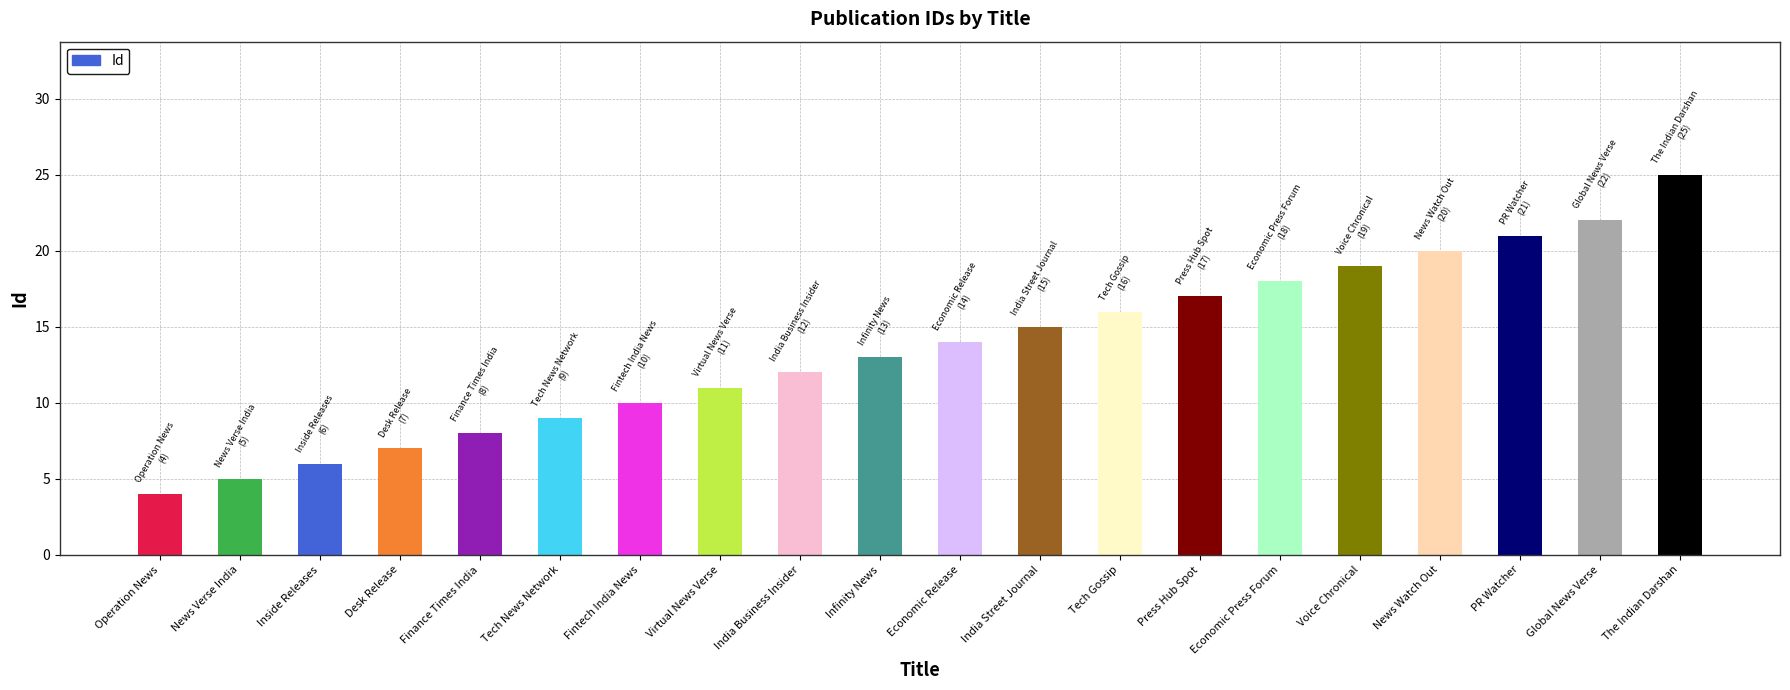

List the labels in order of value, largest first.

The Indian Darshan, Global News Verse, PR Watcher, News Watch Out, Voice Chronical, Economic Press Forum, Press Hub Spot, Tech Gossip, India Street Journal, Economic Release, Infinity News, India Business Insider, Virtual News Verse, Fintech India News, Tech News Network, Finance Times India, Desk Release, Inside Releases, News Verse India, Operation News